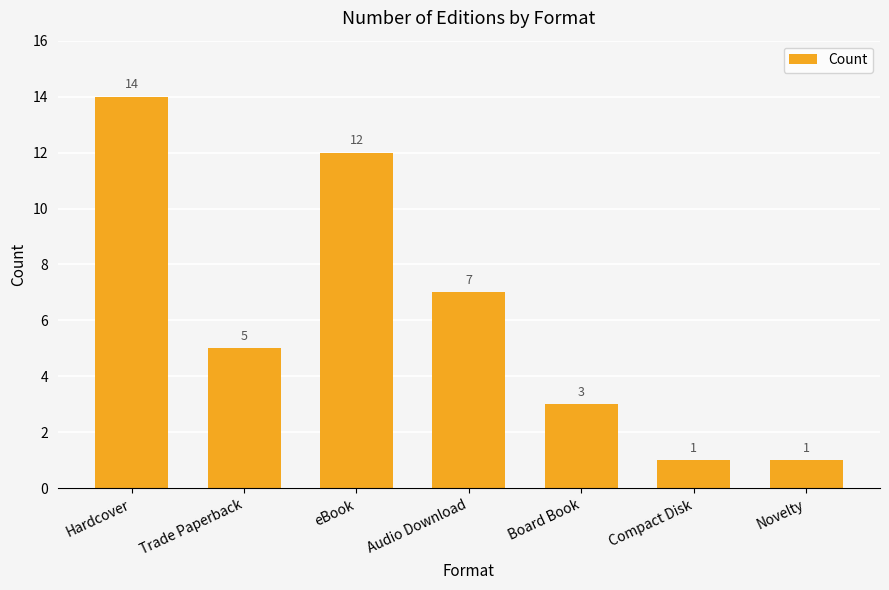

Reading left to right, list all the values displayed in this chart.

Hardcover=14	Trade Paperback=5	eBook=12	Audio Download=7	Board Book=3	Compact Disk=1	Novelty=1